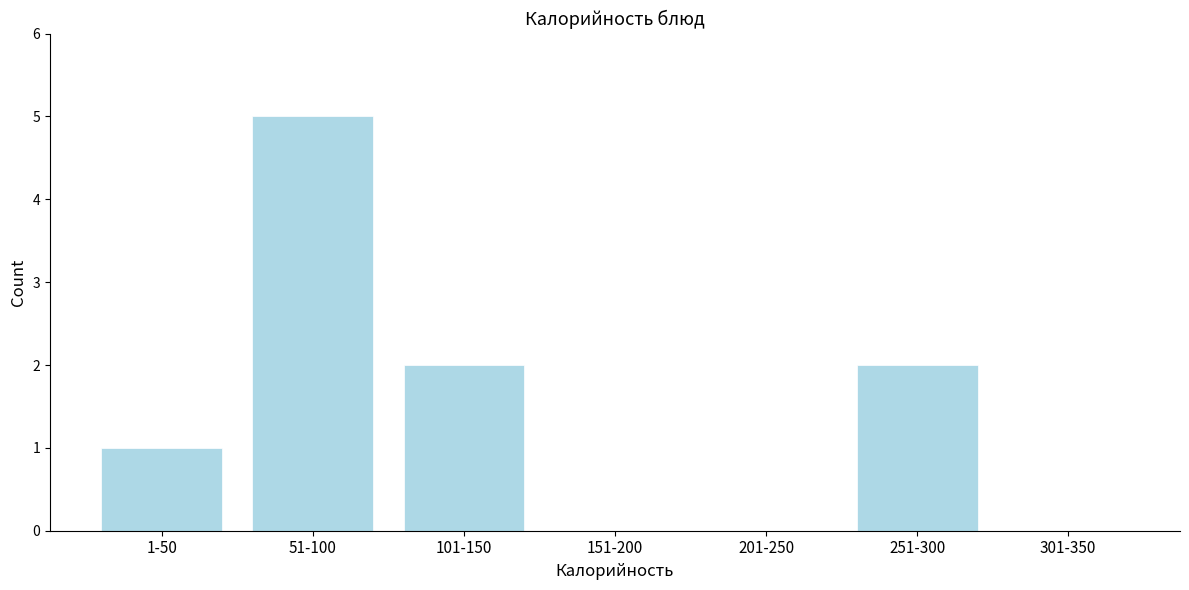

Reading left to right, extract all data points from this chart.

1-50=1	51-100=5	101-150=2	151-200=0	201-250=0	251-300=2	301-350=0